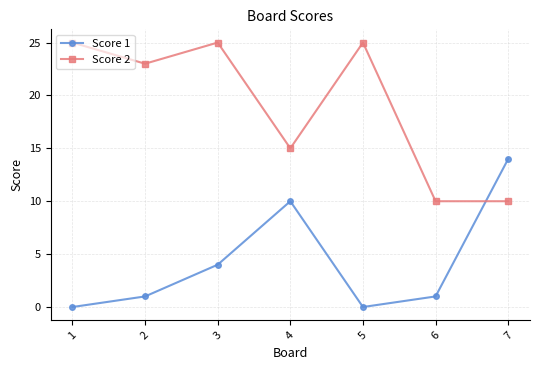

What is the greatest value displayed?

25